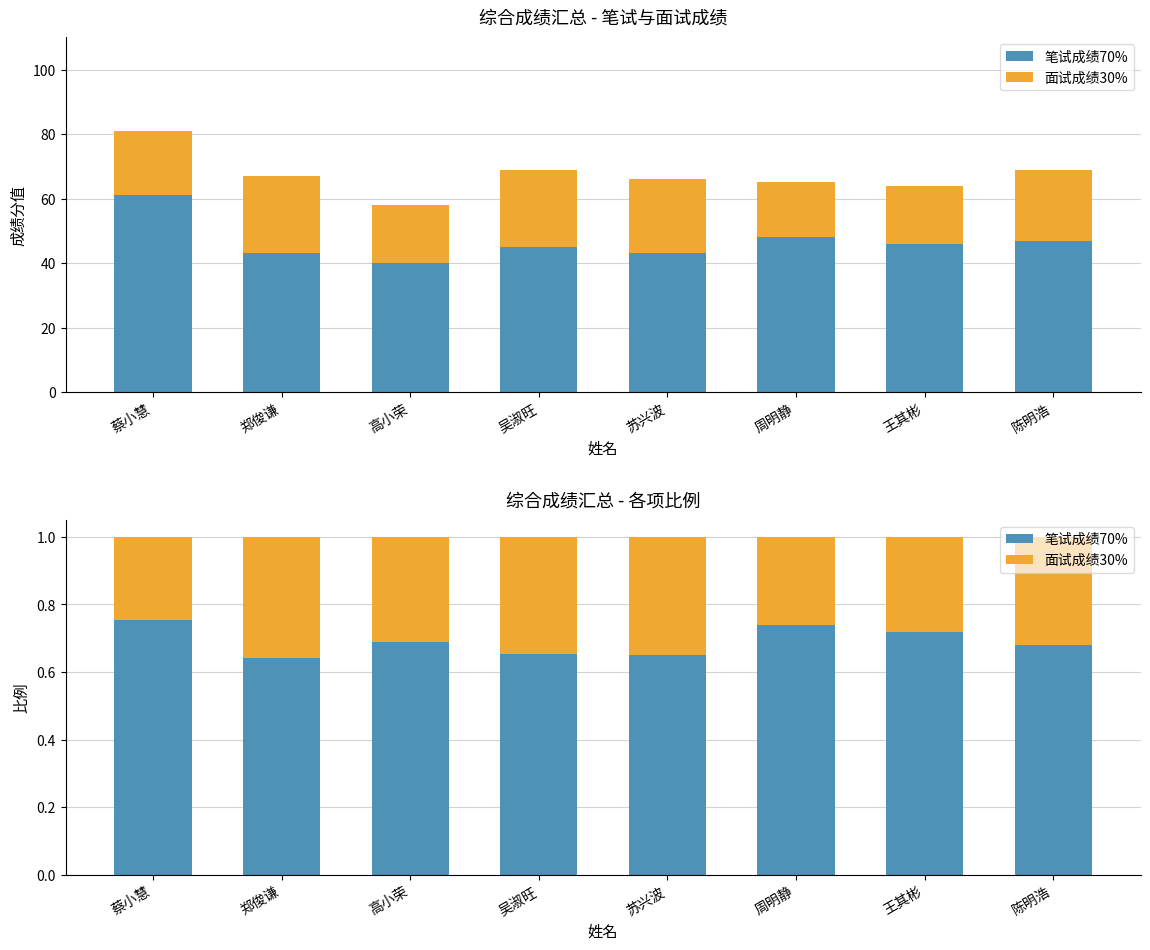

What is the value of the 面试成绩30% bar at the 8th from the left?

0.3